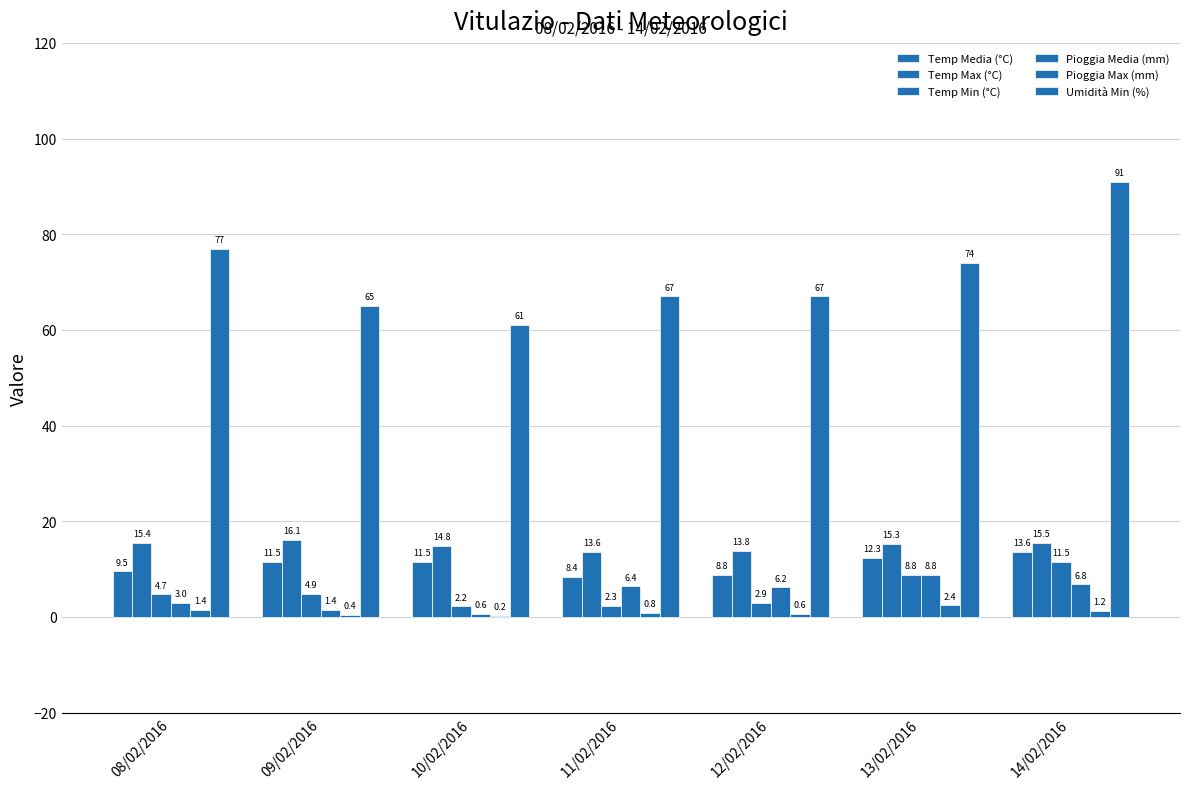

How many groups of bars are there?

7